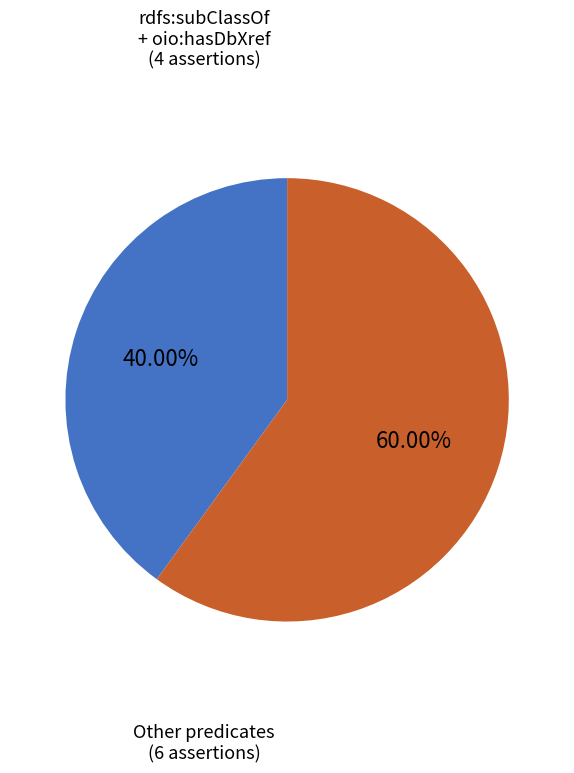

Does any single category account for the majority?

Yes